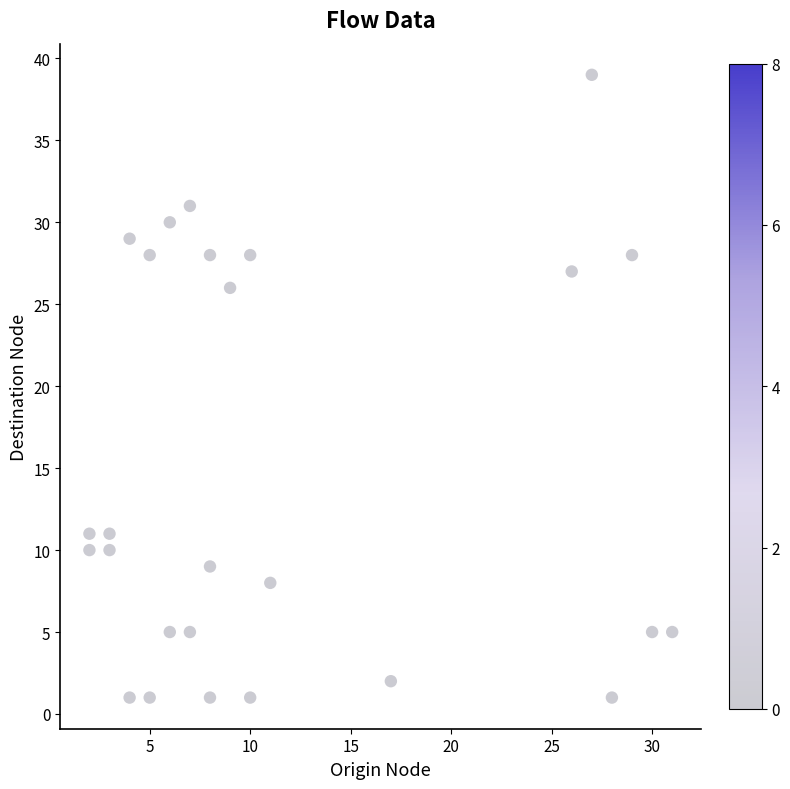

What Y value in the scatter plot is closest to 20?

26